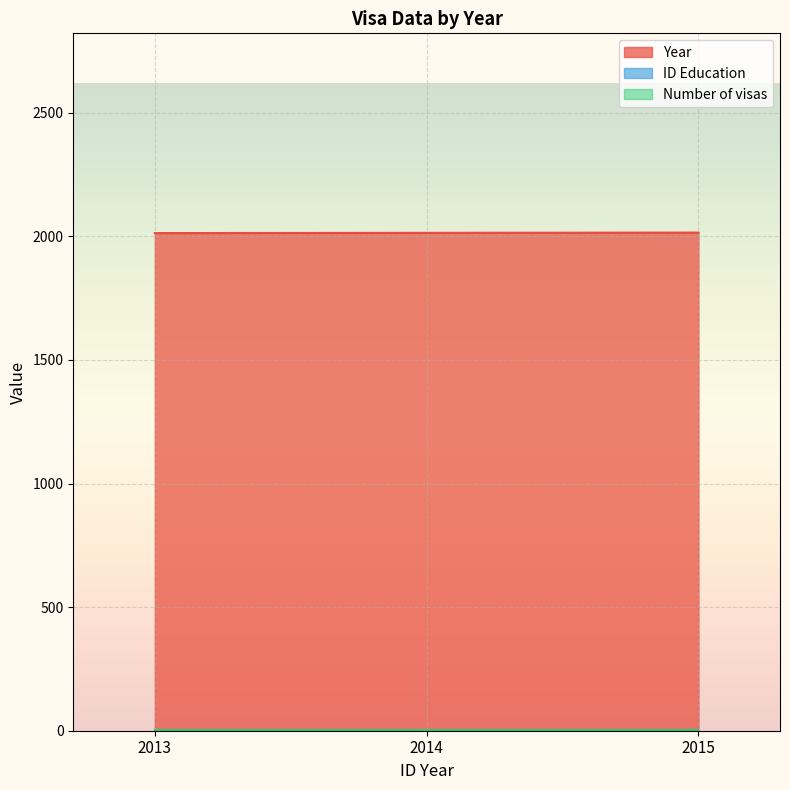

Reading right to left, list all the values displayed in this chart.

Year: 2015	2014	2013
ID Education: 0	0	0
Number of visas: 1	1	1